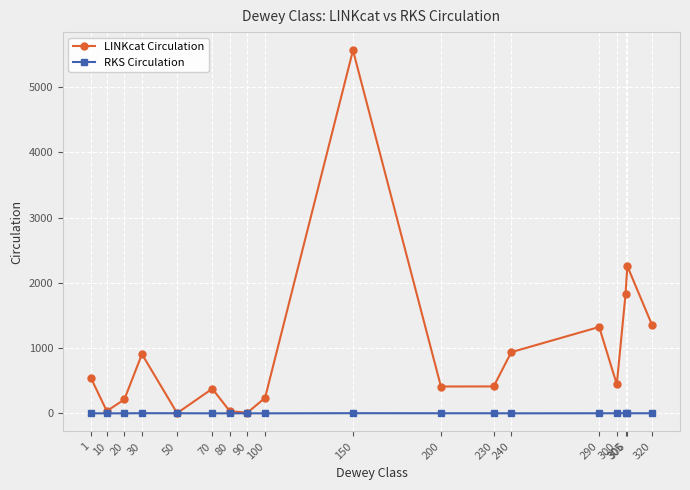

How many series are shown in this chart?

2